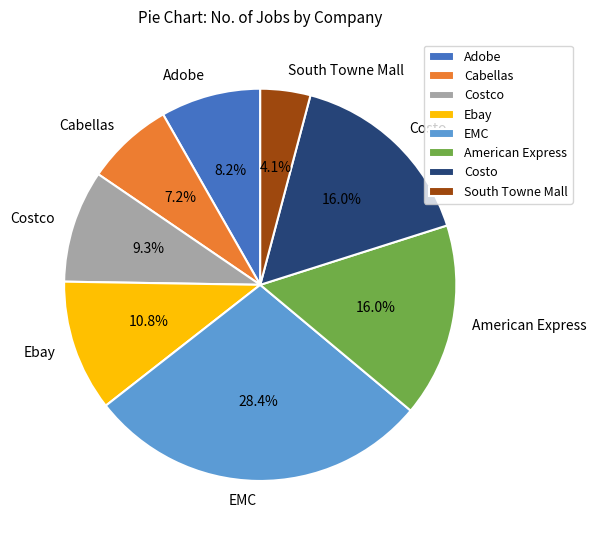

Approximately how many times larger is the value at Adobe compared to South Towne Mall?

2.0